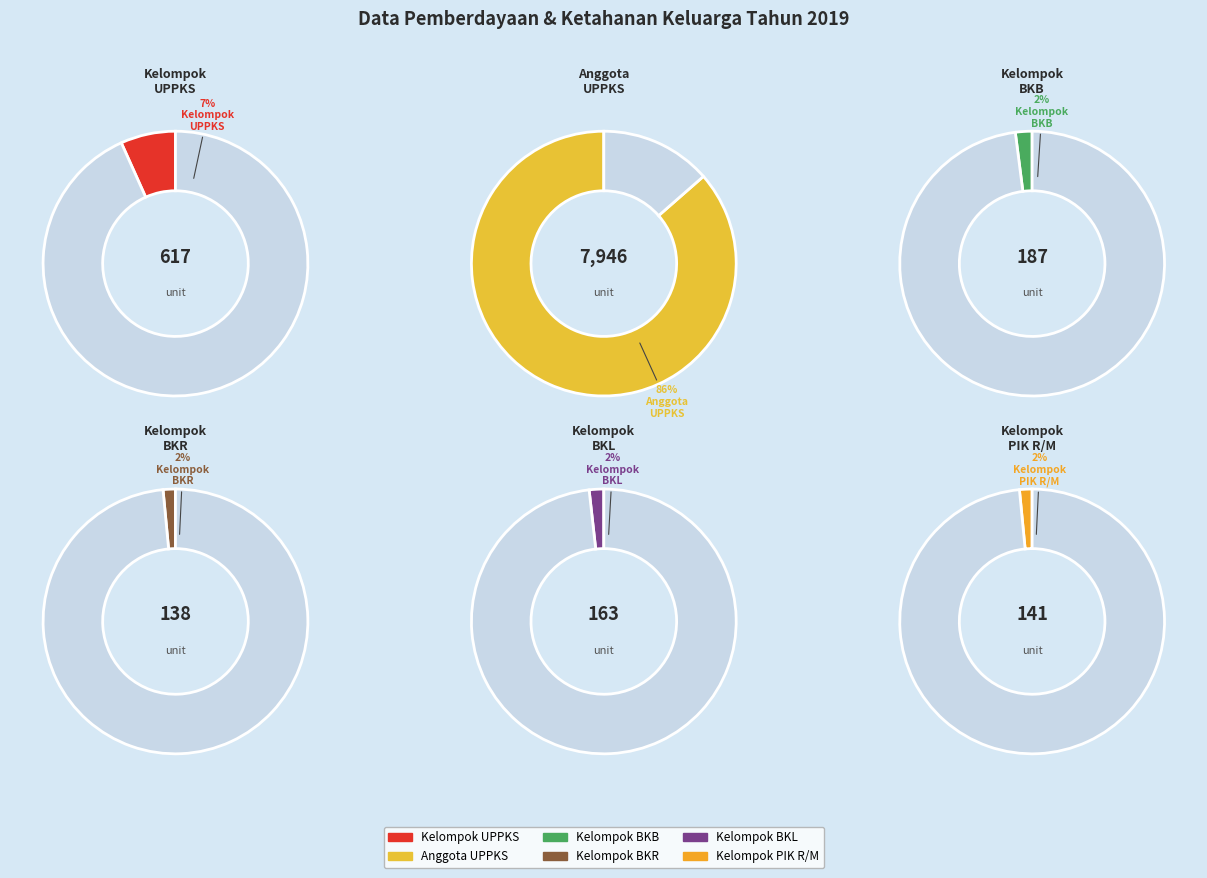

Between Jumlah Anggota Kelompok UPPKS and Jumlah Kelompok BKR, which is larger?

Jumlah Anggota Kelompok UPPKS